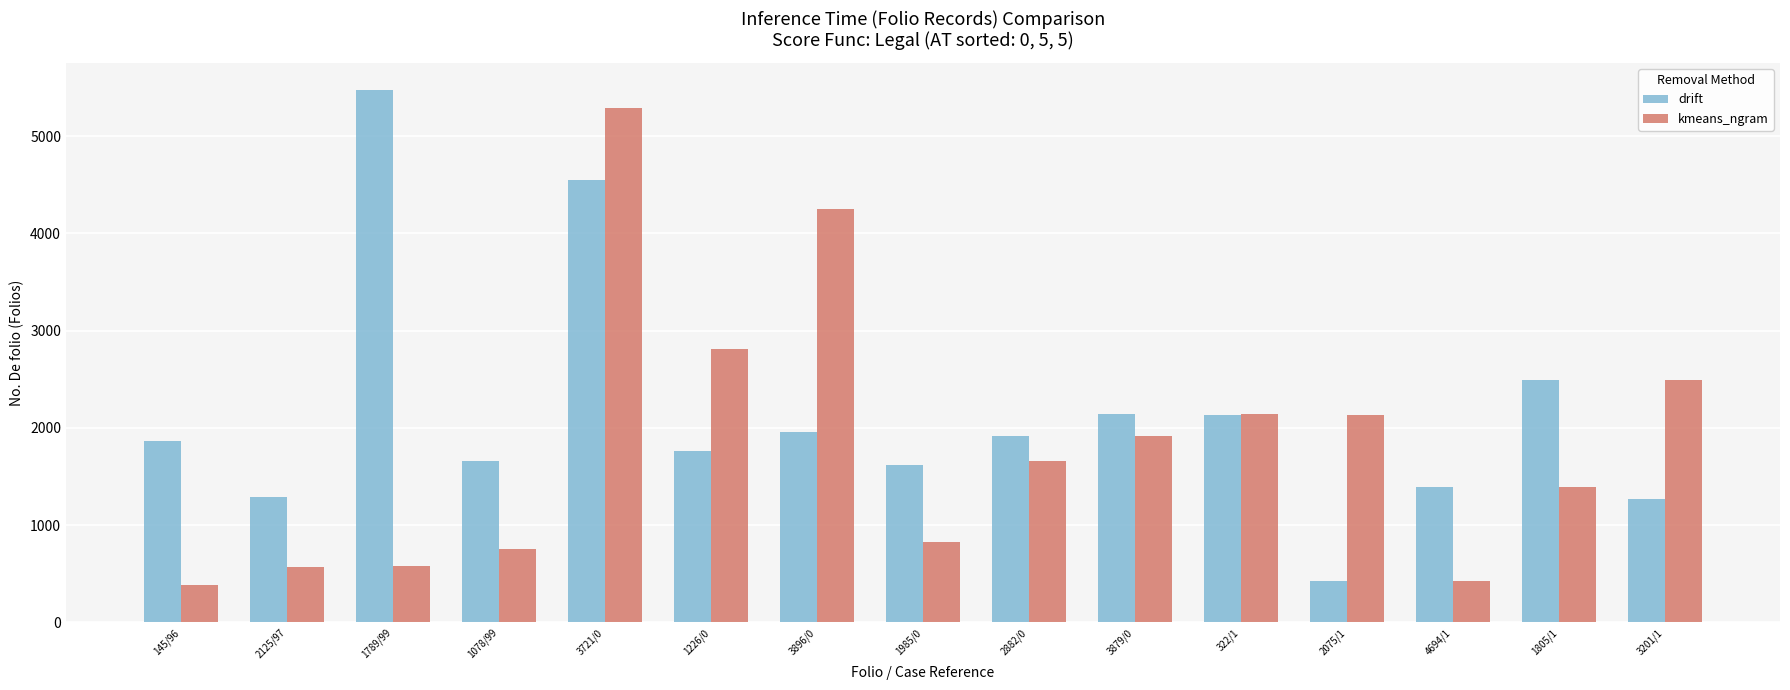

How many data points in drift are less than 1864?

7